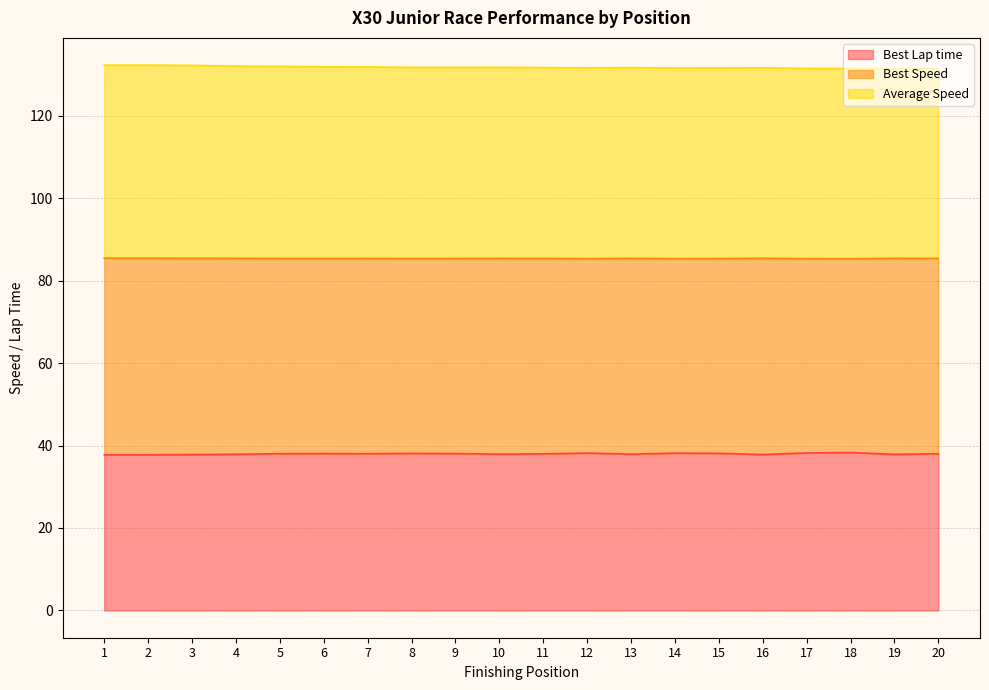

True or false: Best Lap time has a value of 37.8 at 16.

True